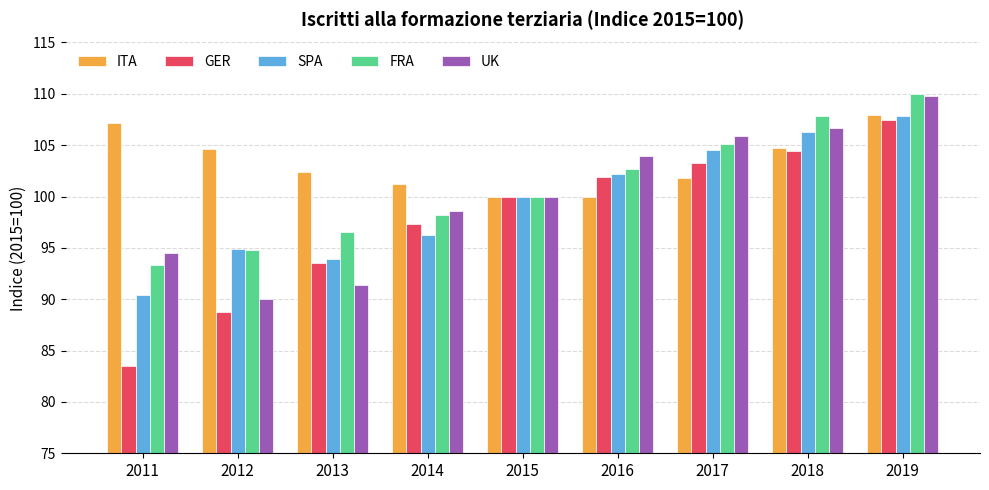

How many values in the FRA series are below 100?

4